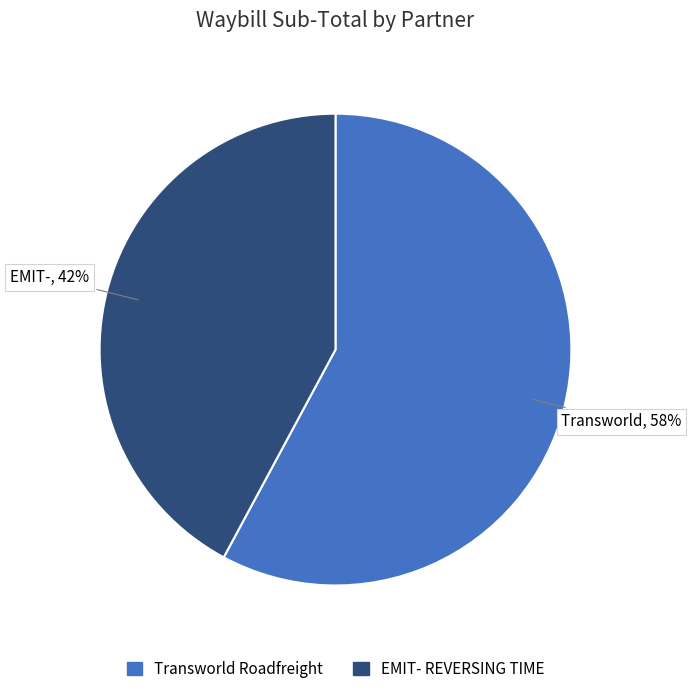

Do EMIT- REVERSING TIME and Transworld Roadfreight together represent more than half of the pie?

Yes